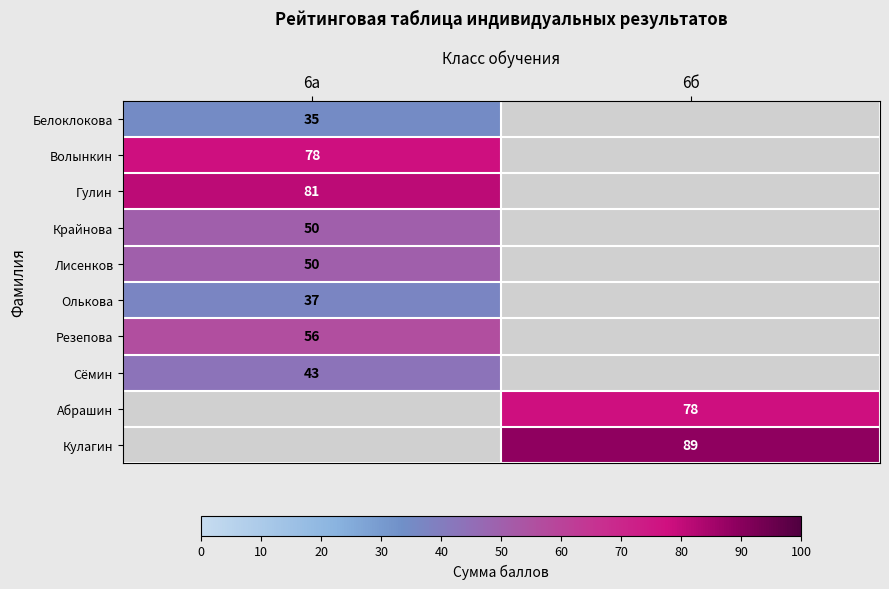

Count the number of data series in this chart.

10